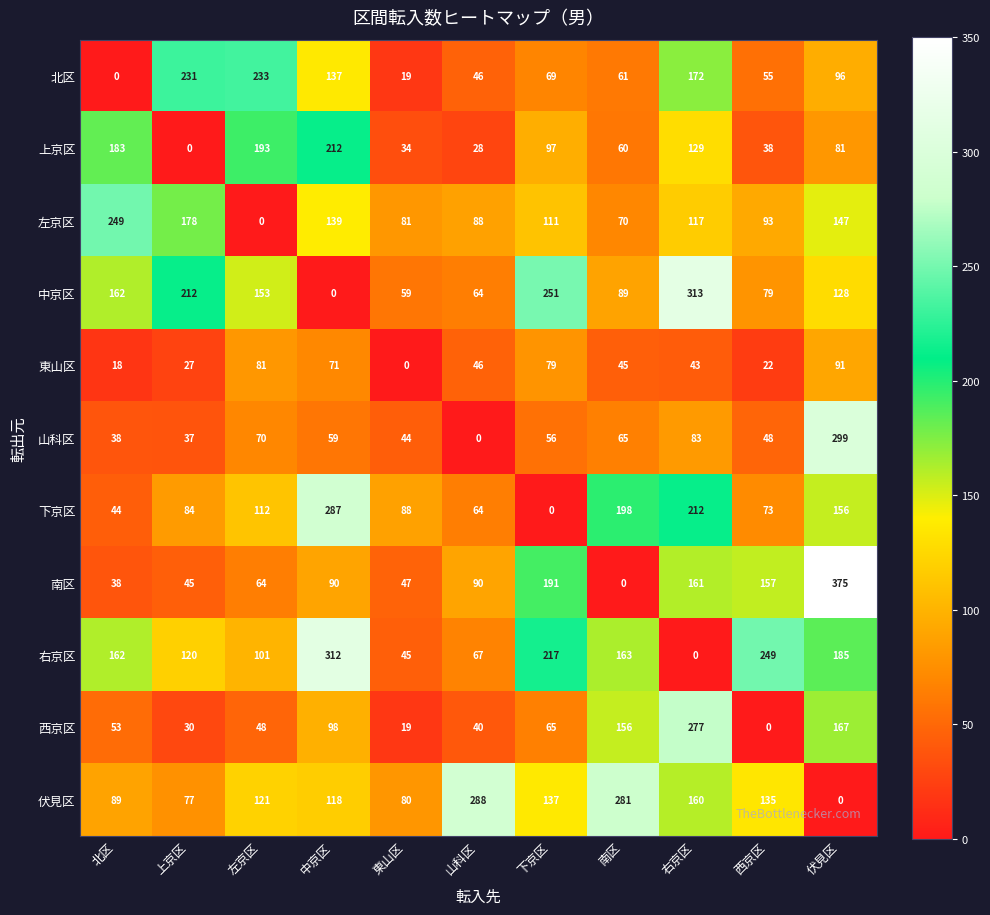

The value of 南区 at 北区 is 38. True or false?

True